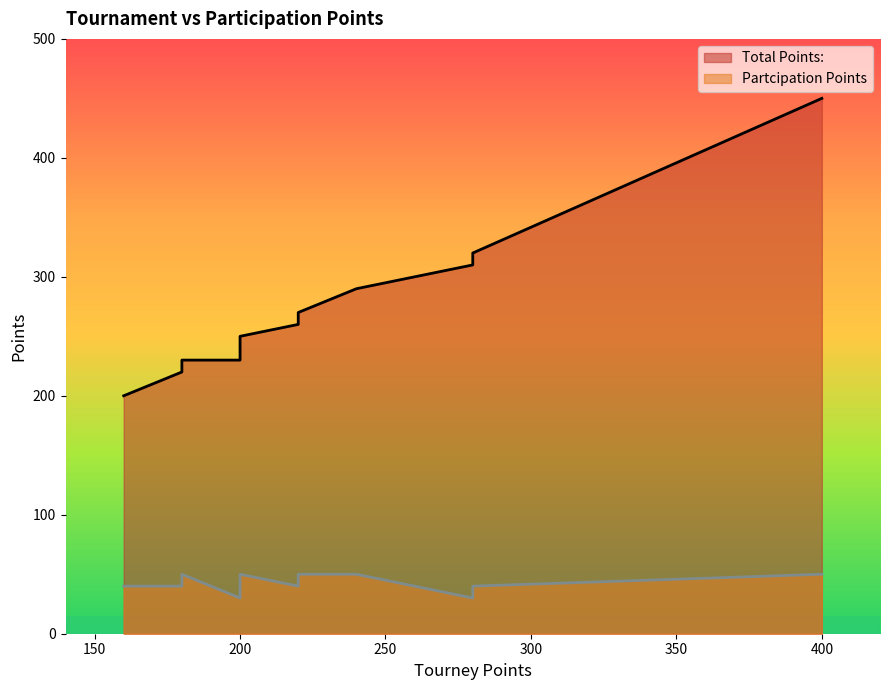

Count the number of categories in the chart.

20